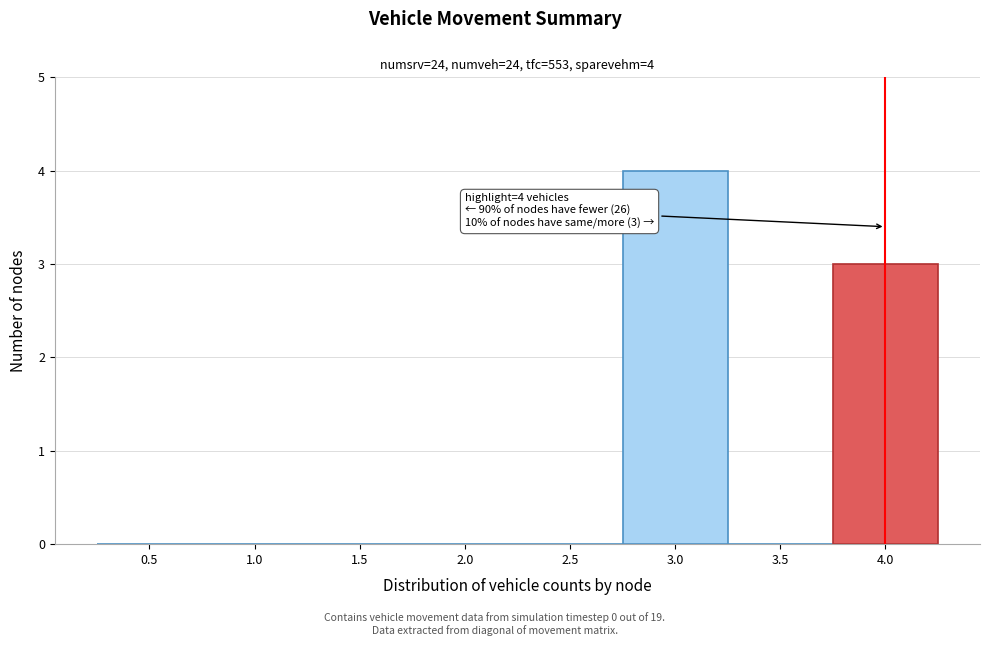

Over which range of the x-axis is the bar tallest?

2.75 to 3.25